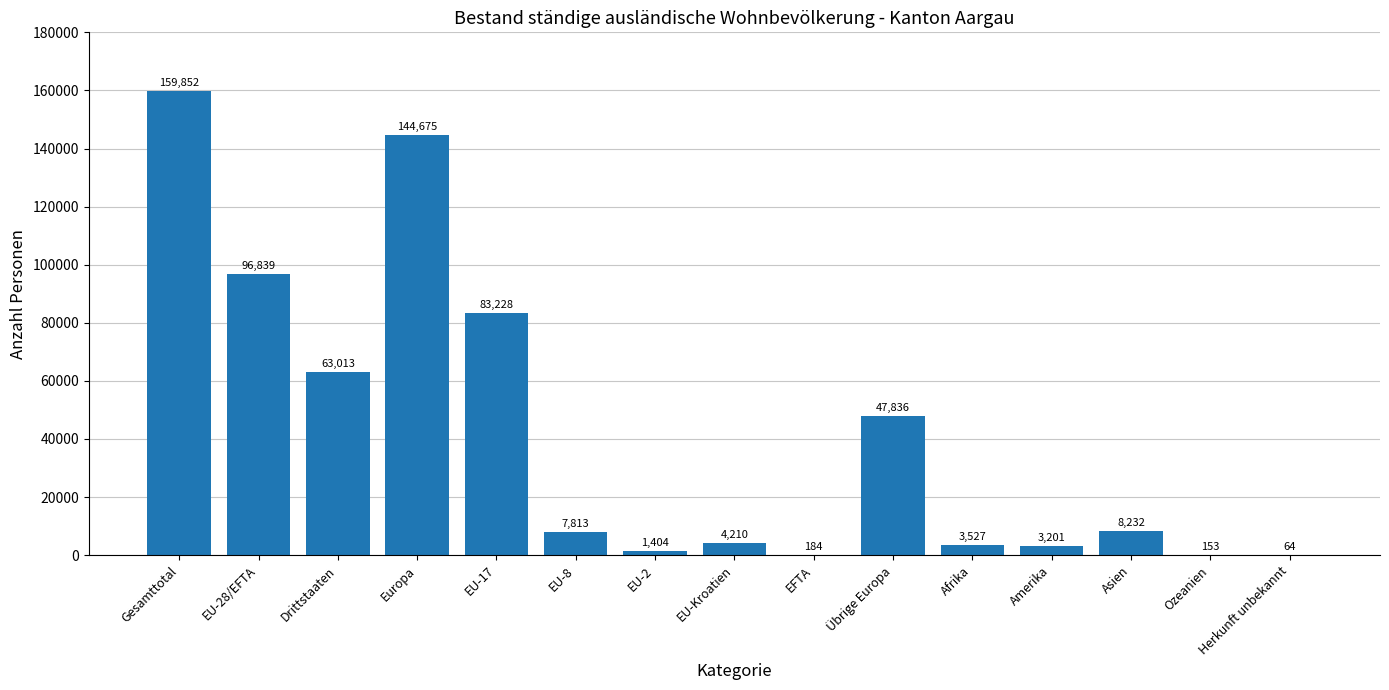

Reading left to right, extract all data points from this chart.

Gesamttotal=159852	EU-28/EFTA=96839	Drittstaaten=63013	Europa=144675	EU-17=83228	EU-8=7813	EU-2=1404	EU-Kroatien=4210	EFTA=184	Übrige Europa=47836	Afrika=3527	Amerika=3201	Asien=8232	Ozeanien=153	Herkunft unbekannt=64